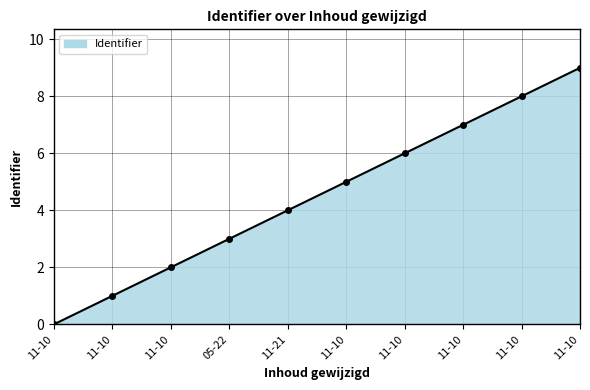

Rank the categories by value from lowest to highest.

11-10, 11-10, 11-10, 05-22, 11-21, 11-10, 11-10, 11-10, 11-10, 11-10